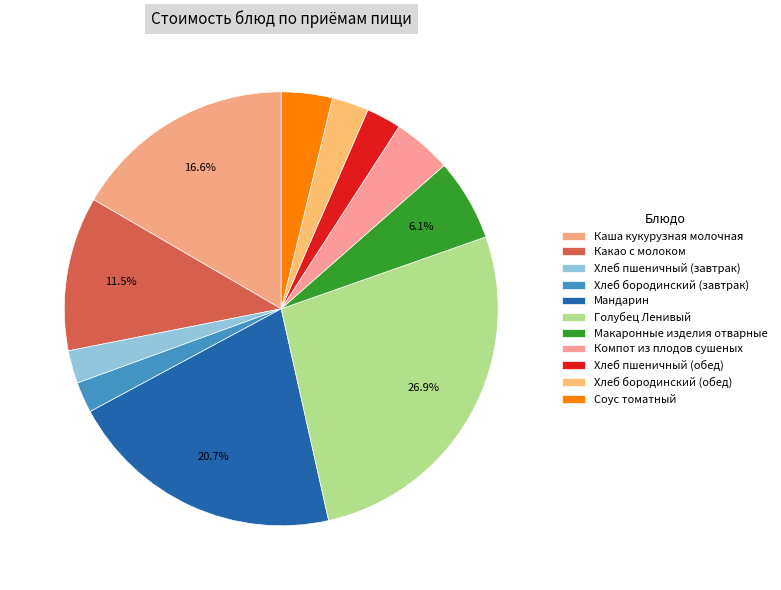

Which has a higher value, Каша кукурузная молочная or Хлеб пшеничный (завтрак)?

Каша кукурузная молочная